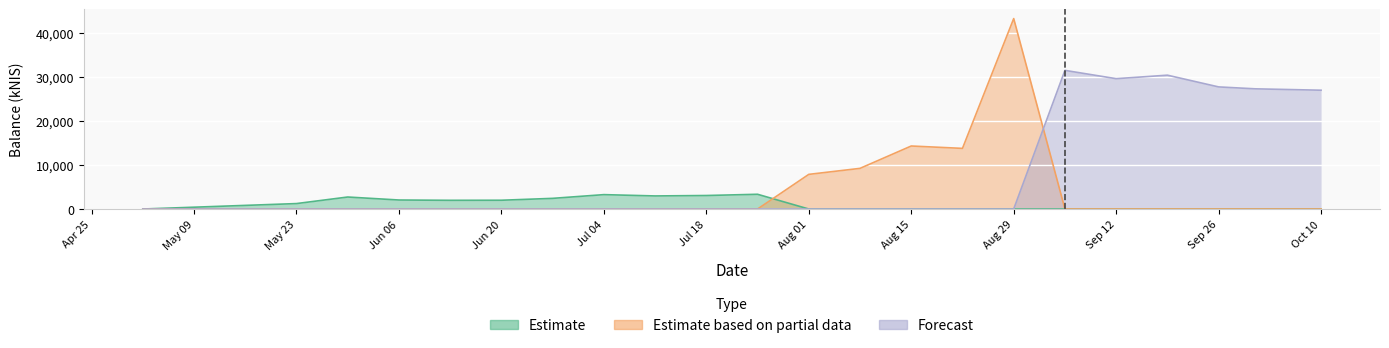

Which series has the widest spread of values?

Estimate based on partial data